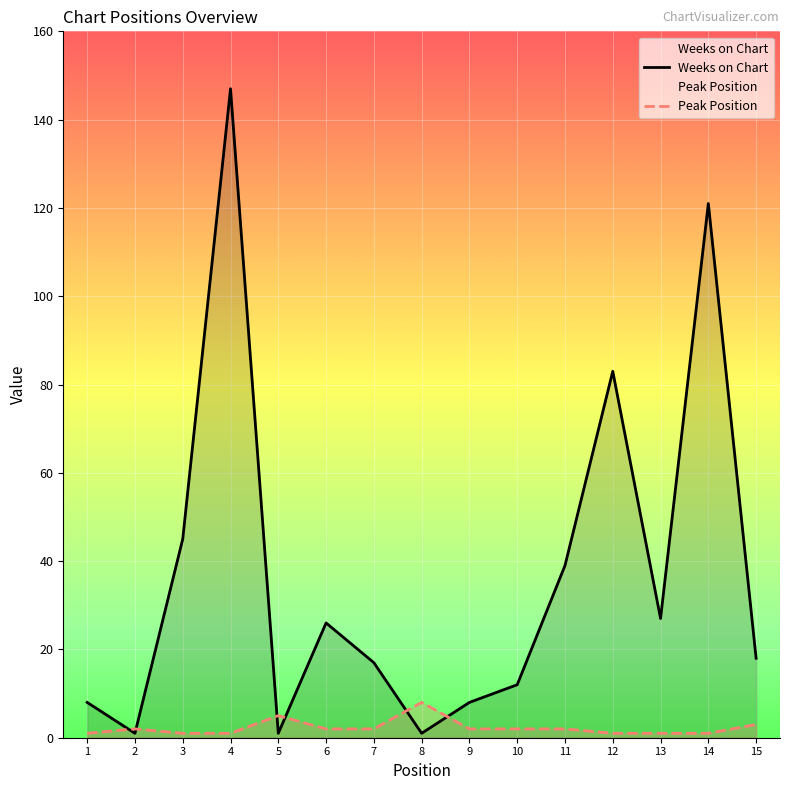

Which series changed the most between 6 and 11?

Weeks on Chart